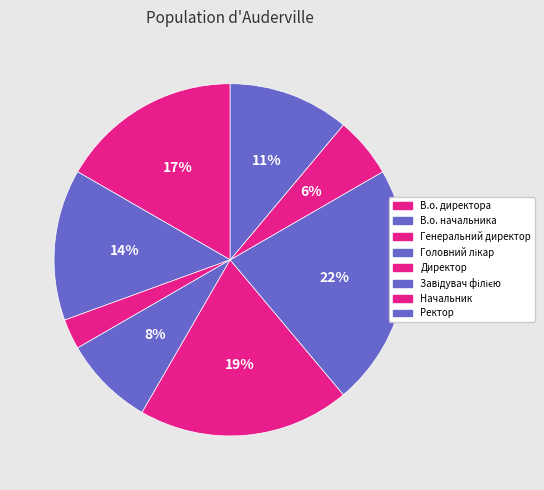

Which has a higher value, Завідувач філією or Директор?

Завідувач філією